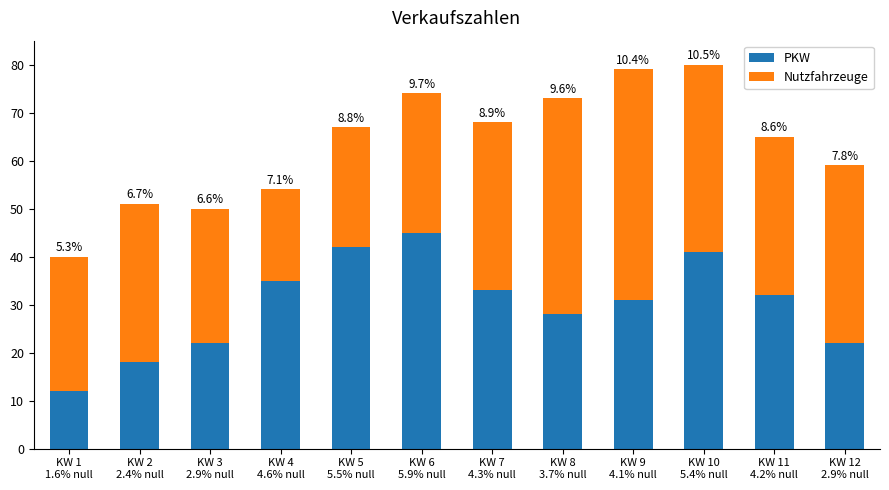

At which label is Nutzfahrzeuge closest to 33?

KW 2
2.4% null